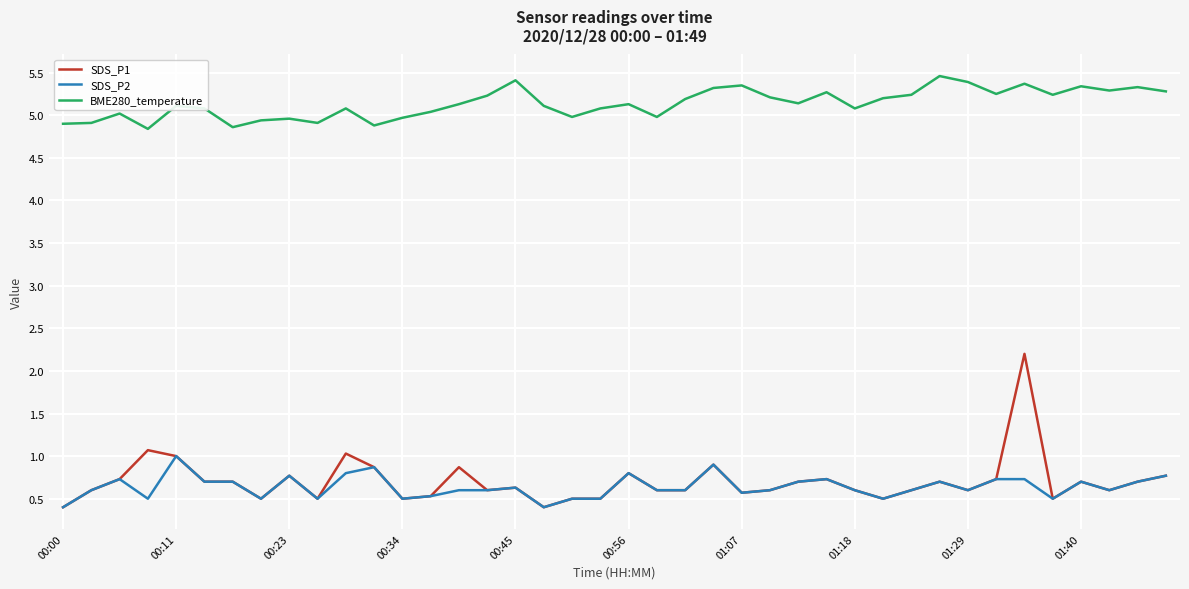

Does the chart have visible grid lines?

Yes